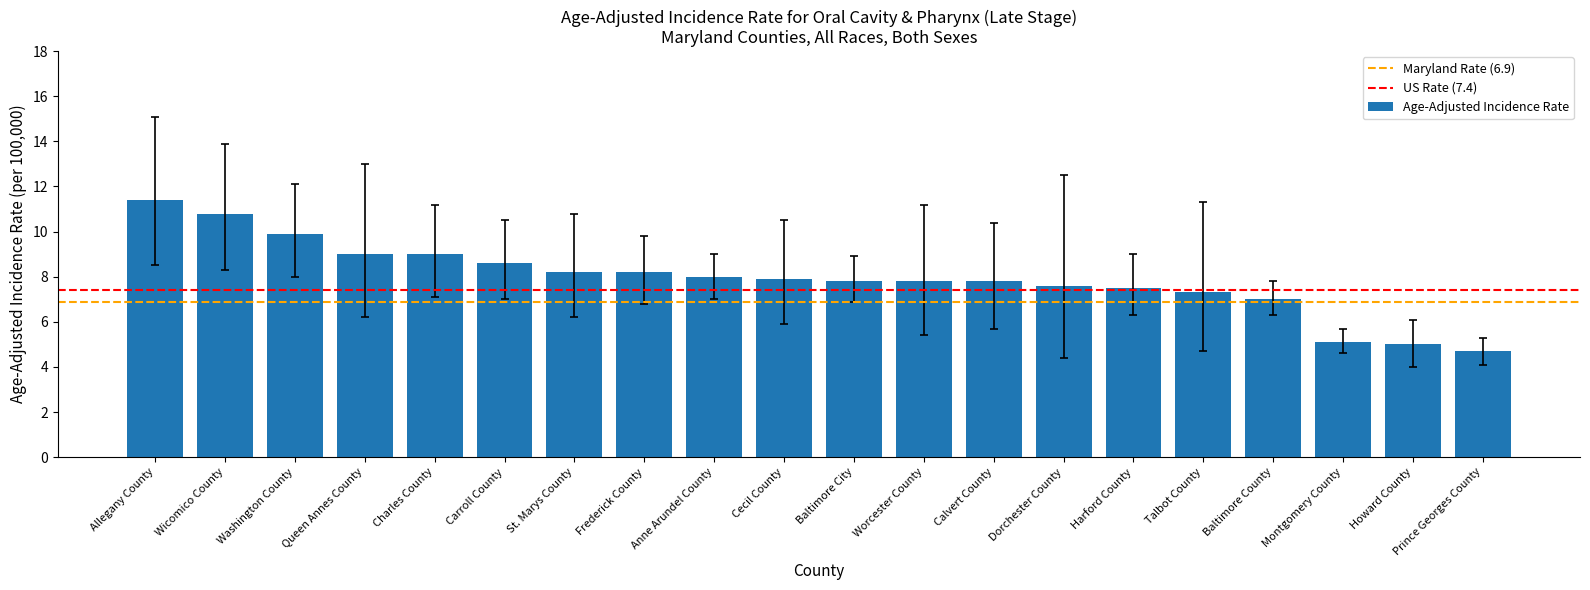

True or false: the data shows 7.3 at Wicomico County.

False